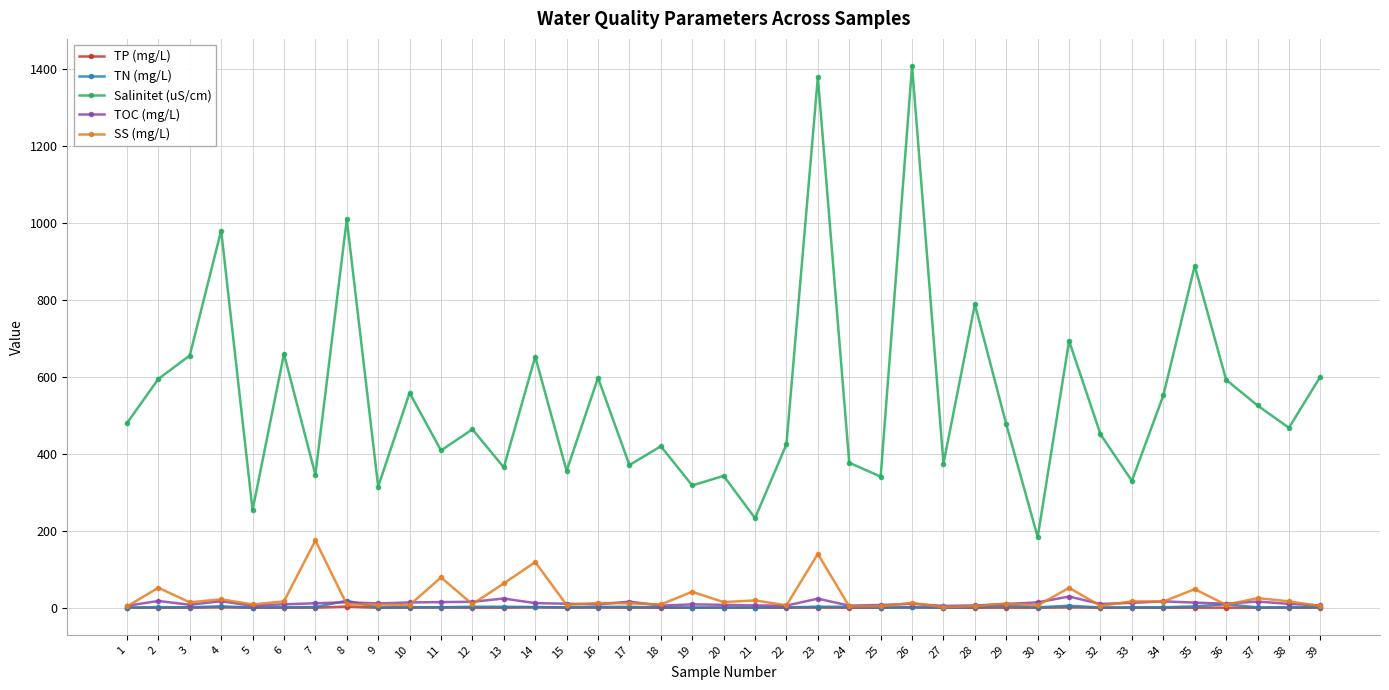

What is the sum of all TN (mg/L) values?

87.6